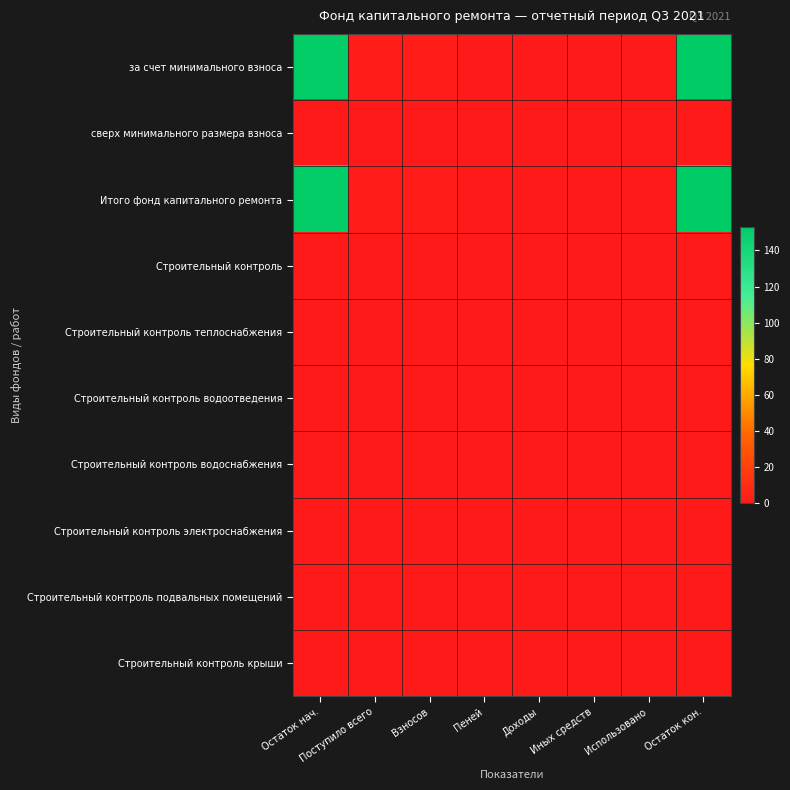

Count the number of categories in the chart.

8